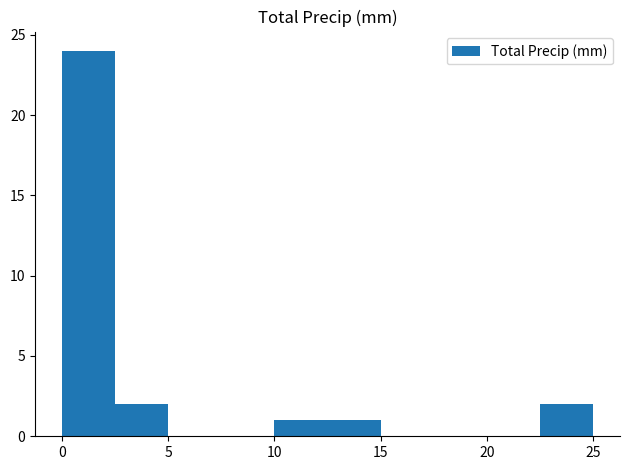

Reading left to right, transcribe this chart: for each bar, give the range it covers on the x-axis and its height. The values are not printed on the chart, so give them approximately, as read against the axis.

0.0 to 2.5: 24
2.5 to 5.0: 2
5.0 to 7.5: 0
7.5 to 10.0: 0
10.0 to 12.5: 1
12.5 to 15.0: 1
15.0 to 17.5: 0
17.5 to 20.0: 0
20.0 to 22.5: 0
22.5 to 25.0: 2